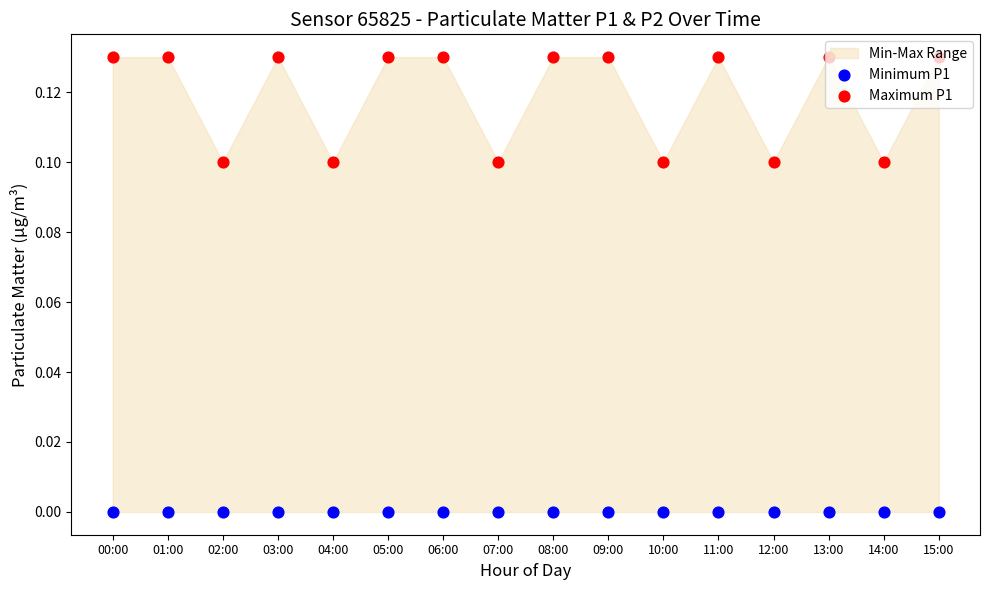

What is the total value across all series at 14:00?

0.1